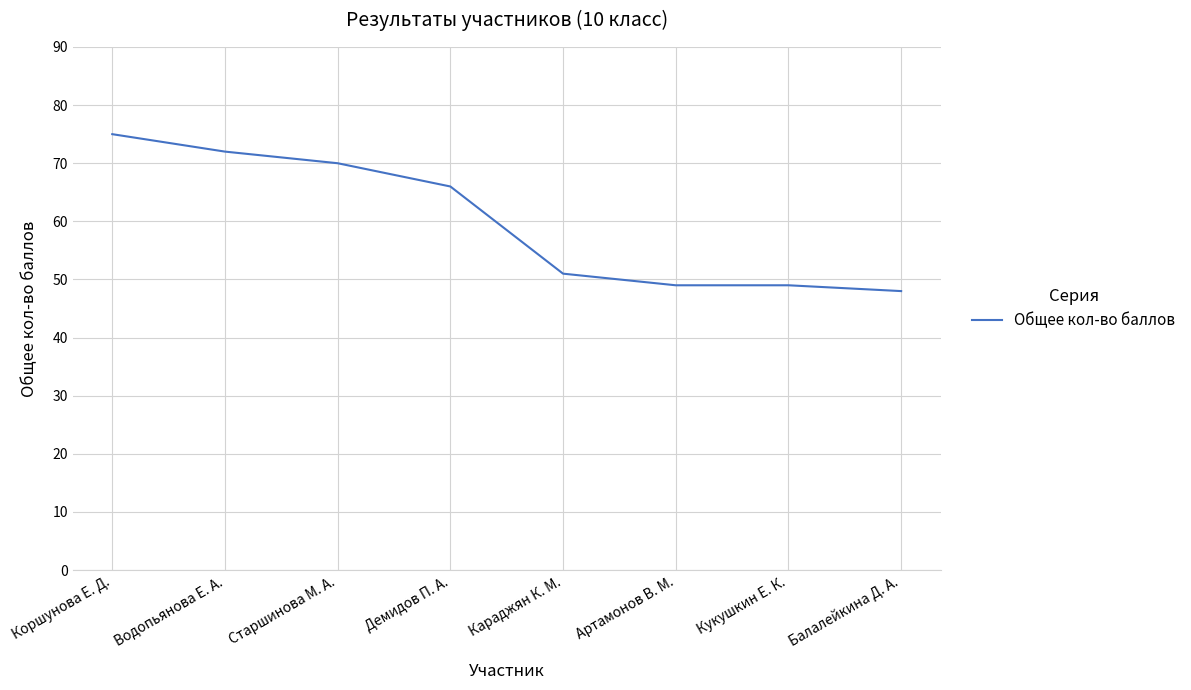

Where is the data nearest to the value 61?

Демидов П. А.